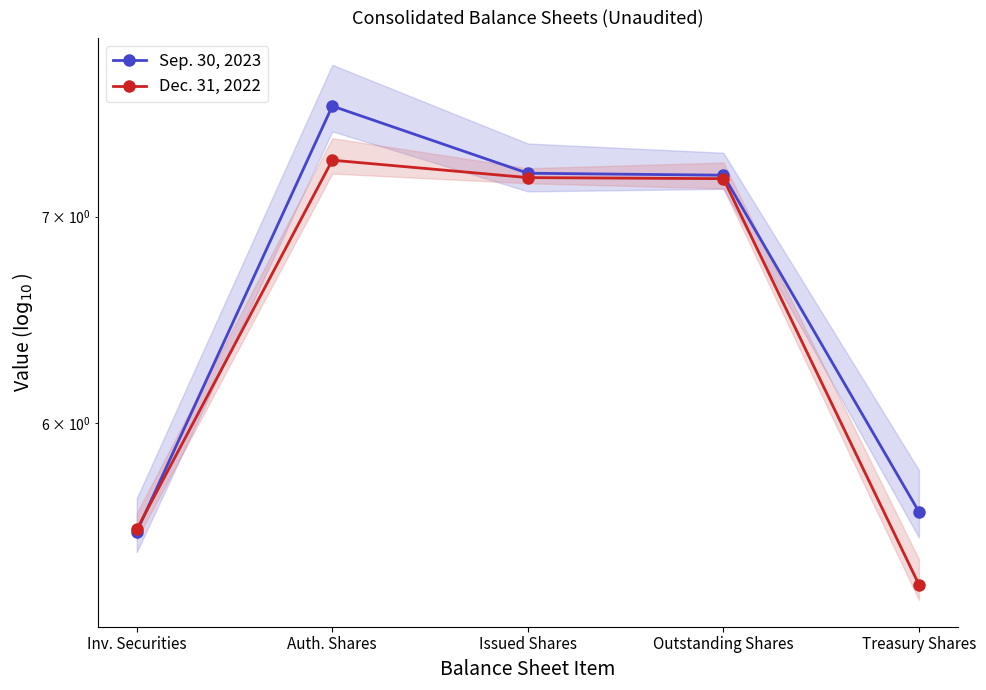

At which category does Sep. 30, 2023 reach its first local peak?

Auth. Shares